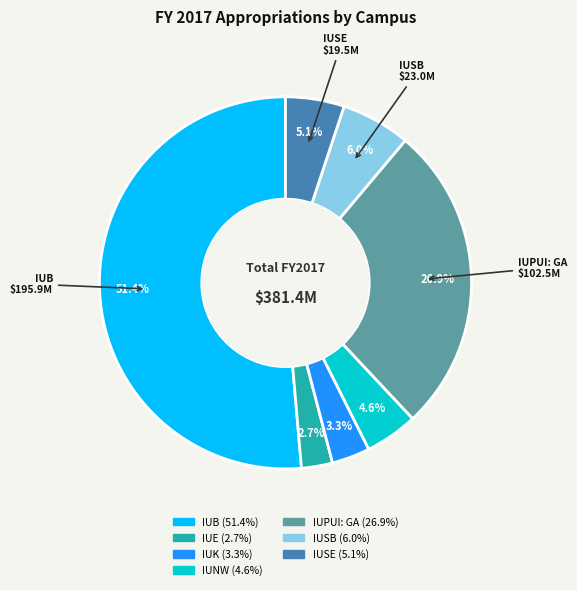

Is IUPUI: GA the majority of the pie?

No